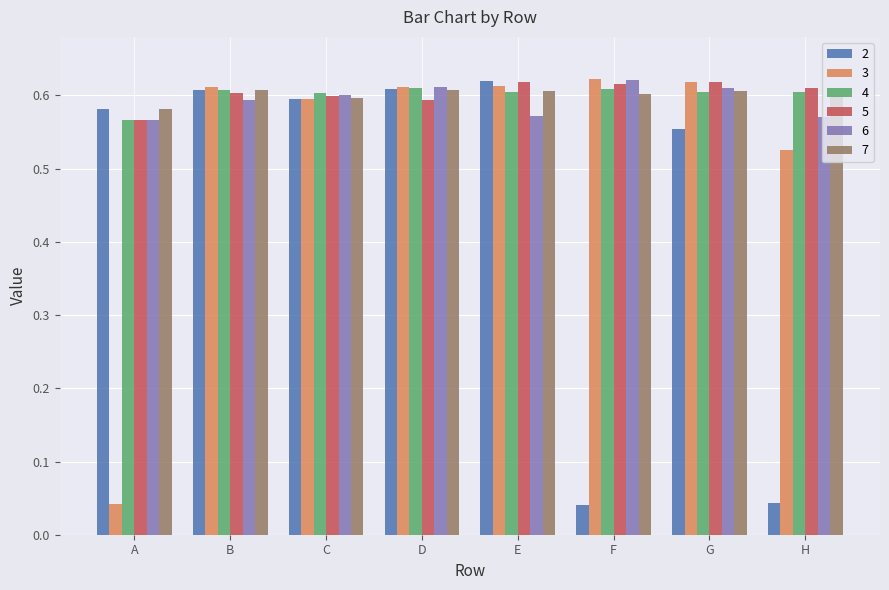

True or false: 6 has a value of 0.6 at B.

True